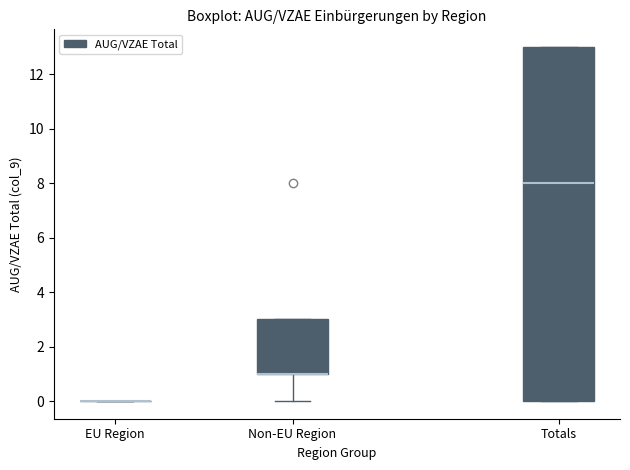

Comparing the boxes themselves (not the whiskers), which one is the tallest?

Totals